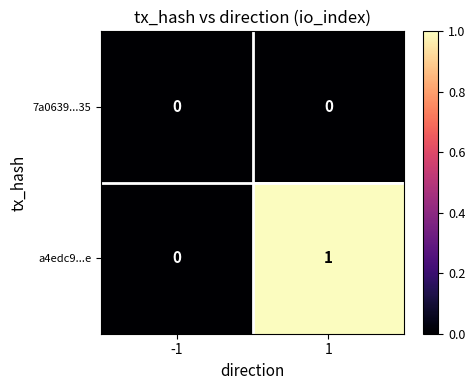

True or false: a4edc9...e has a value of 1 at 1.

True